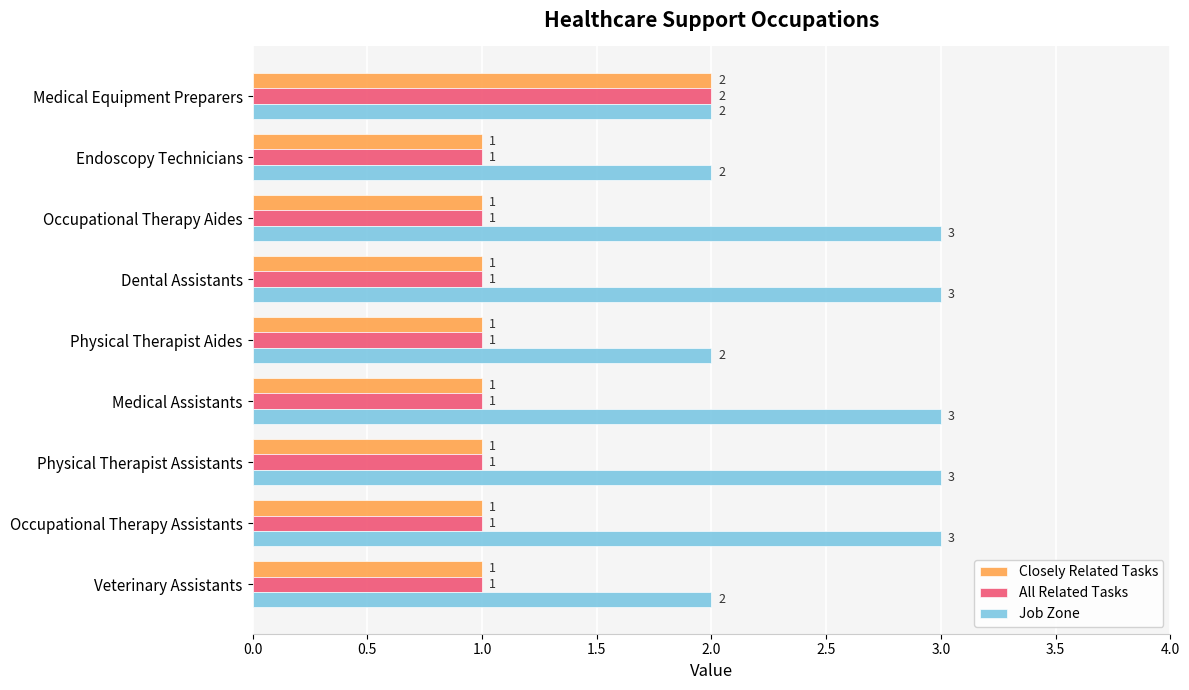

How many Job Zone values are between 2 and 3?

9